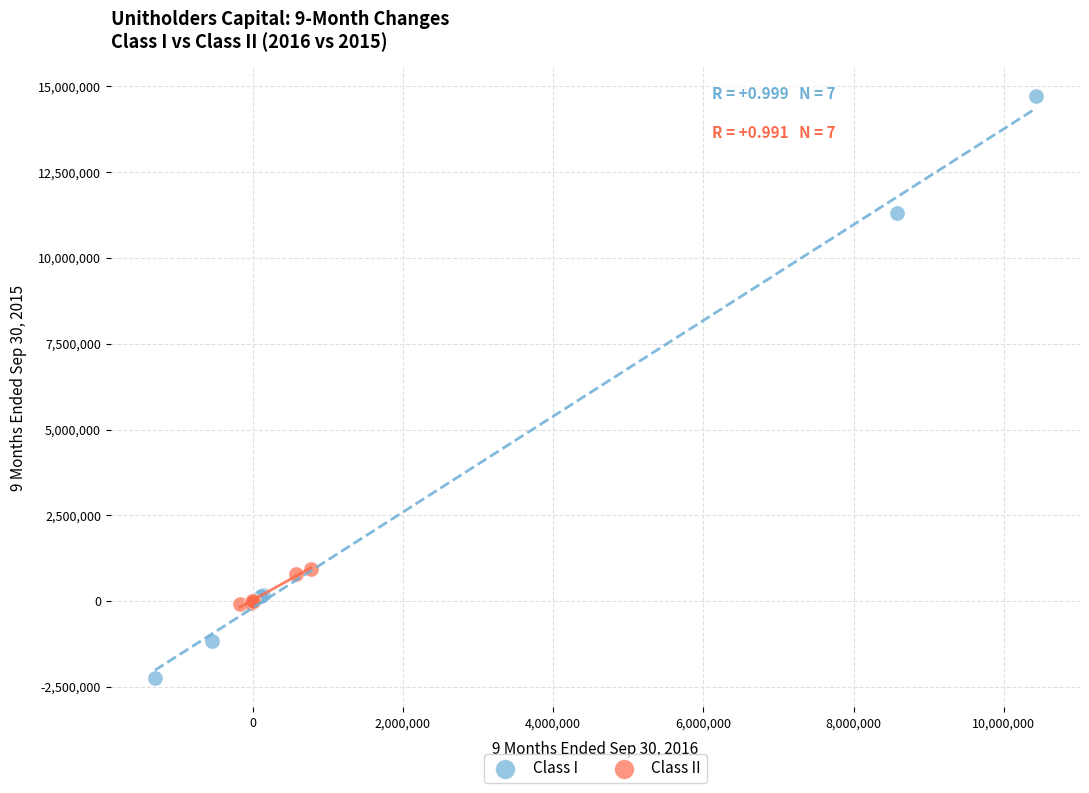

Which series has the largest Y range (max minus min)?

Class I